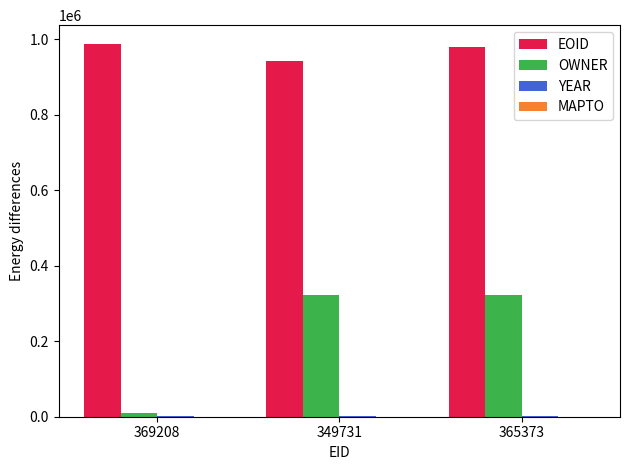

How many groups of bars are there?

3